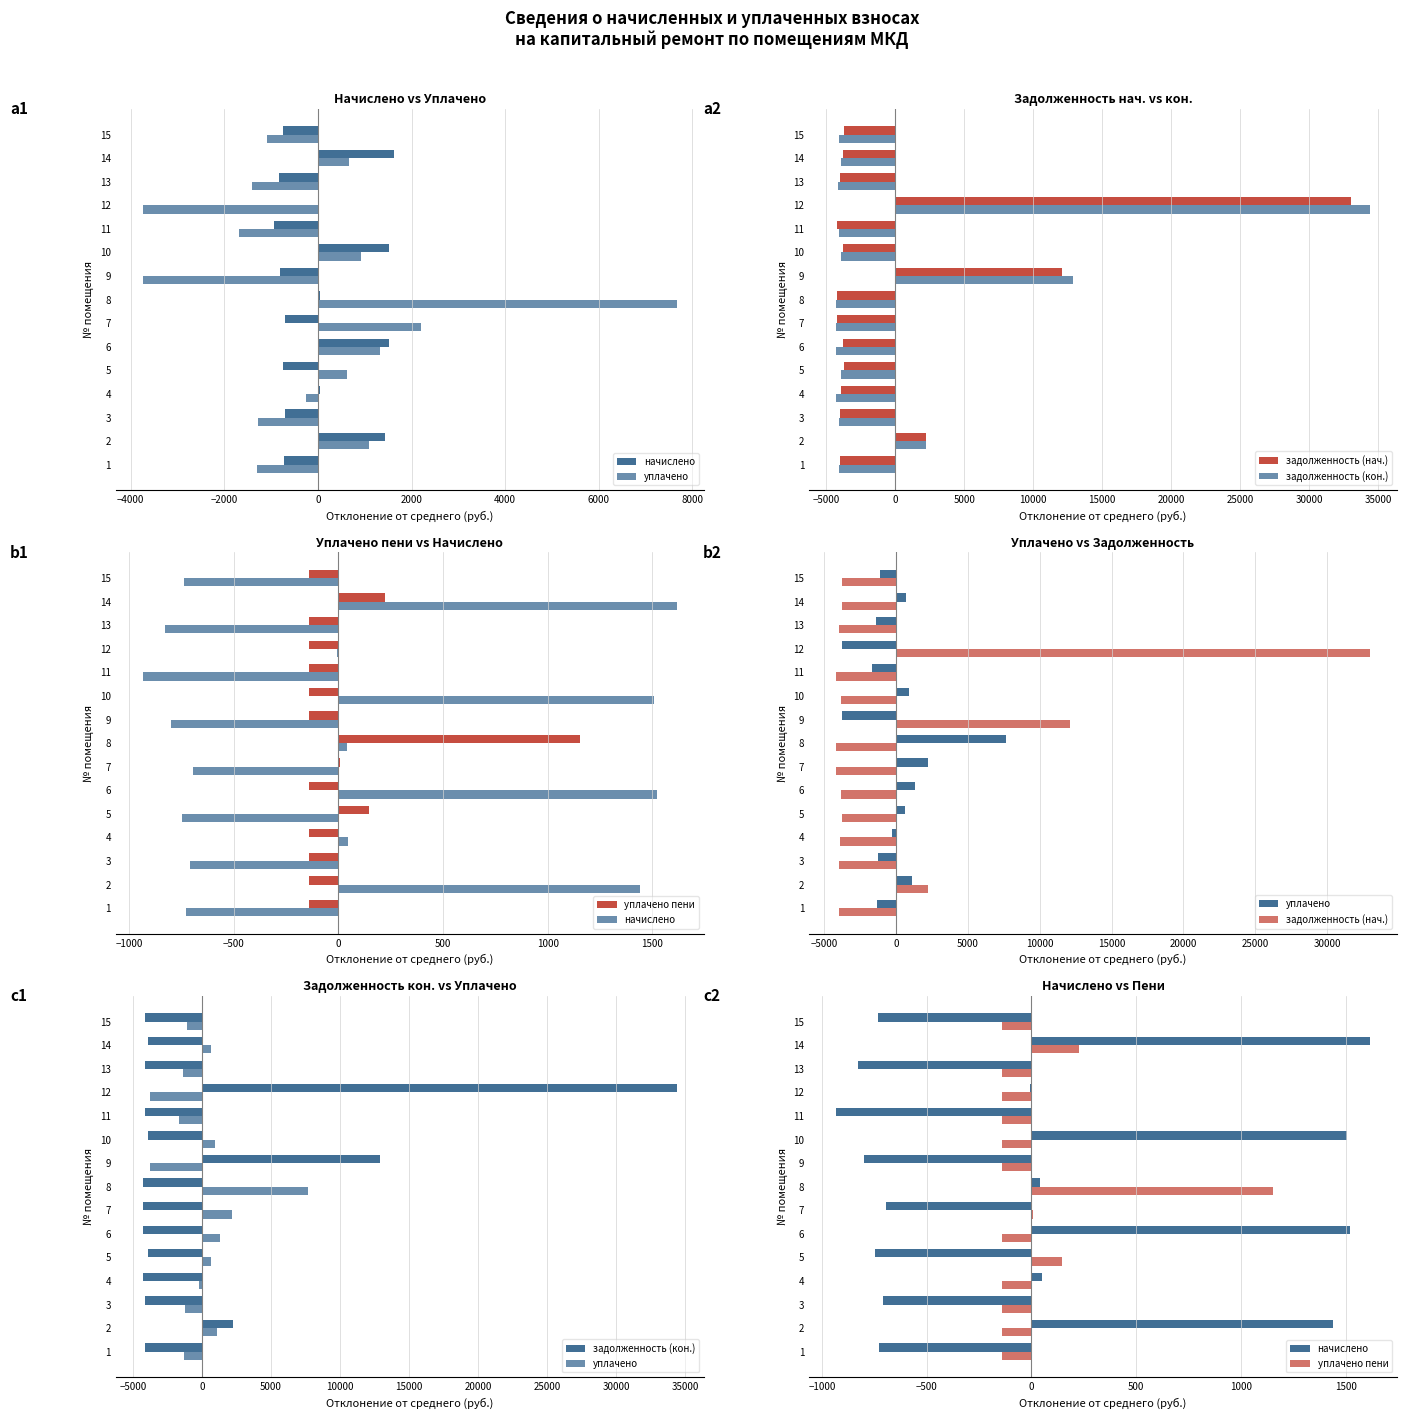

List the series in order of their peak value, highest first.

задолженность (кон.), задолженность (нач.), уплачено, начислено, уплачено пени